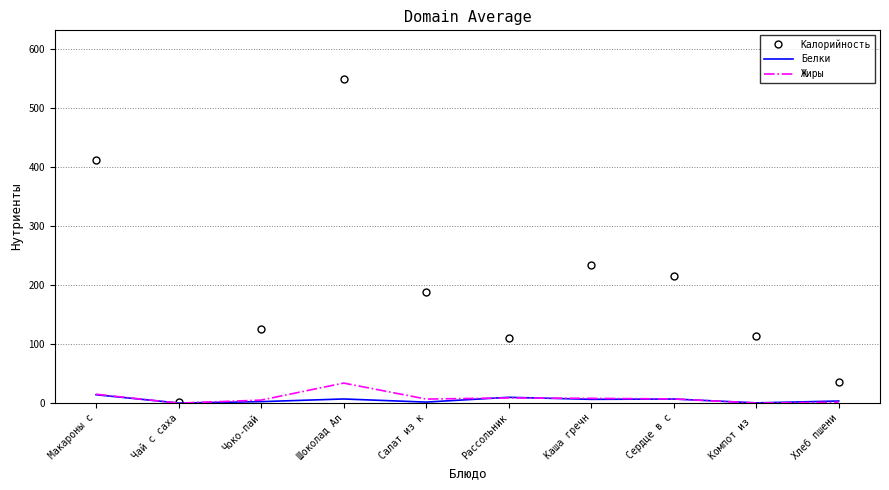

How many values in the Жиры series exceed 7?

5